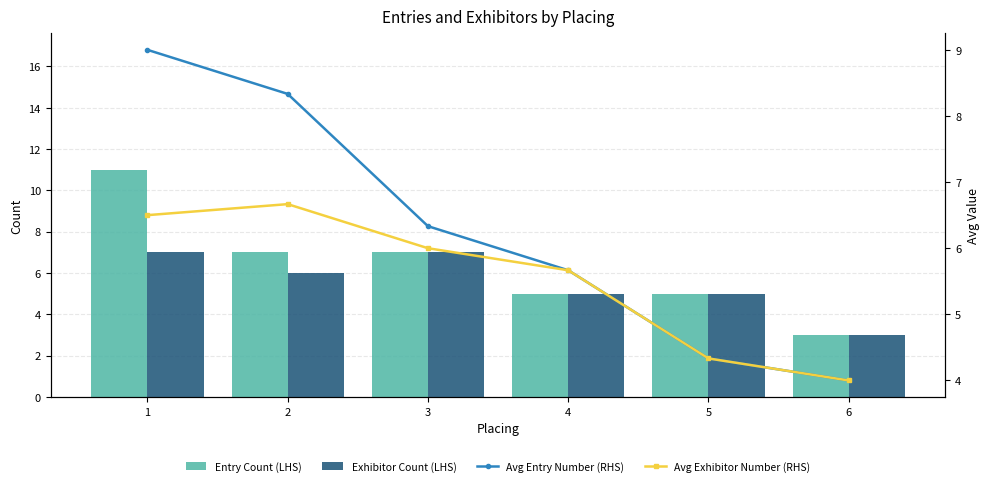

Does the chart contain any negative values?

No